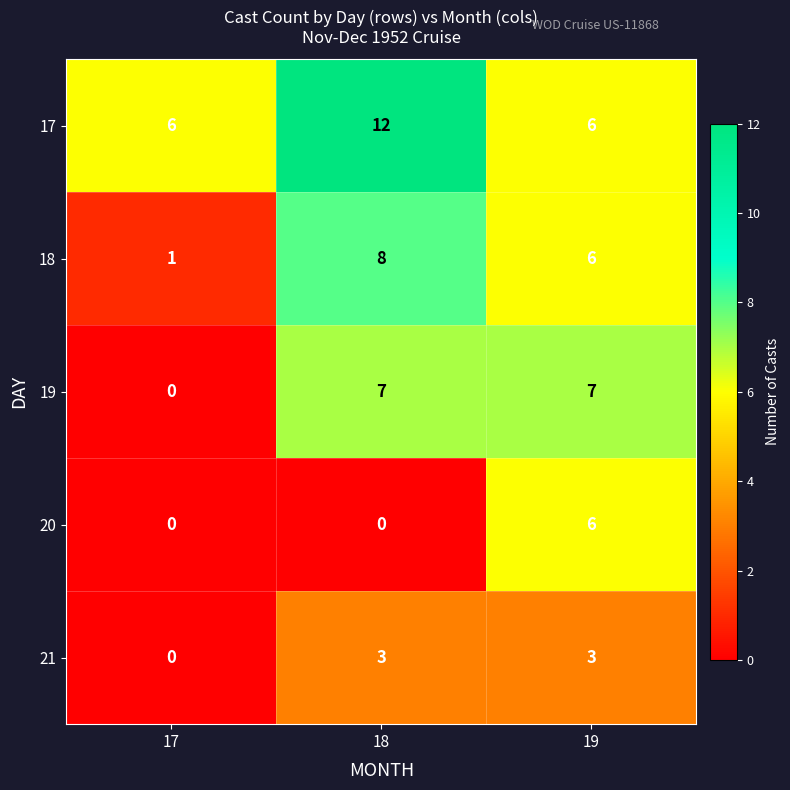

What is the maximum value for 21?

3